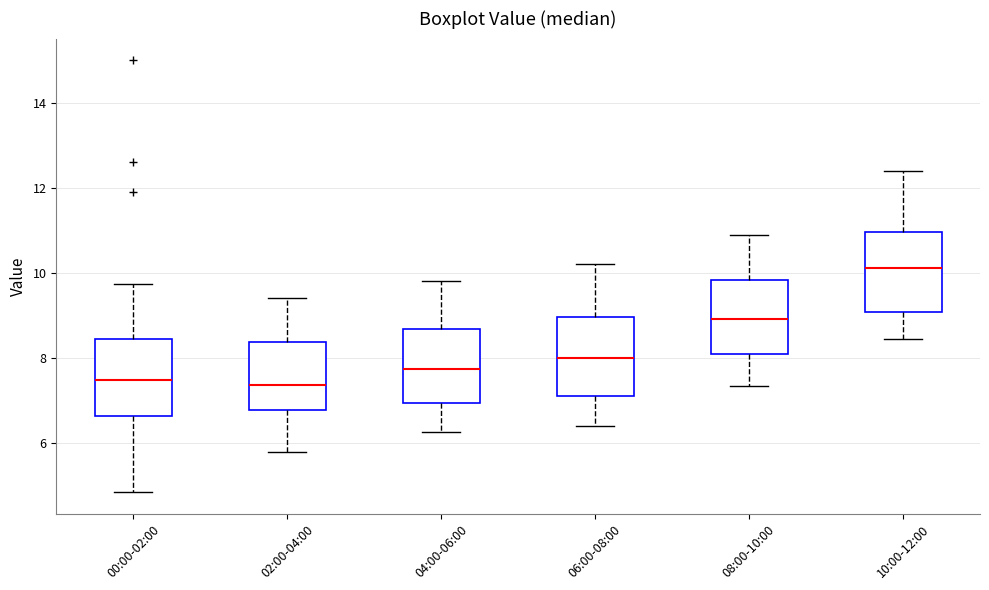

Reading left to right, read every box against the y-axis: the position of its median line, the range the box covers, and the ends of its whiskers. The values are not printed on the chart, so give them approximately, as read against the axis.

00:00-02:00: median 7.4, box 6.6 to 8.4, whiskers 4.8 to 9.8
02:00-04:00: median 7.4, box 6.8 to 8.4, whiskers 5.8 to 9.4
04:00-06:00: median 7.8, box 7.0 to 8.6, whiskers 6.2 to 9.8
06:00-08:00: median 8.0, box 7.2 to 9.0, whiskers 6.4 to 10.2
08:00-10:00: median 9.0, box 8.2 to 9.8, whiskers 7.4 to 11.0
10:00-12:00: median 10.2, box 9.0 to 11.0, whiskers 8.4 to 12.4